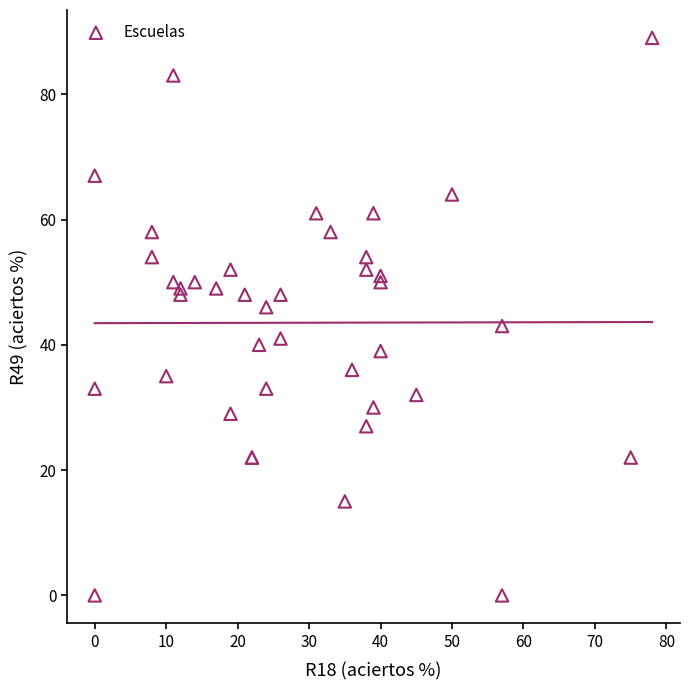

What Y value in the scatter plot is closest to 44?

43